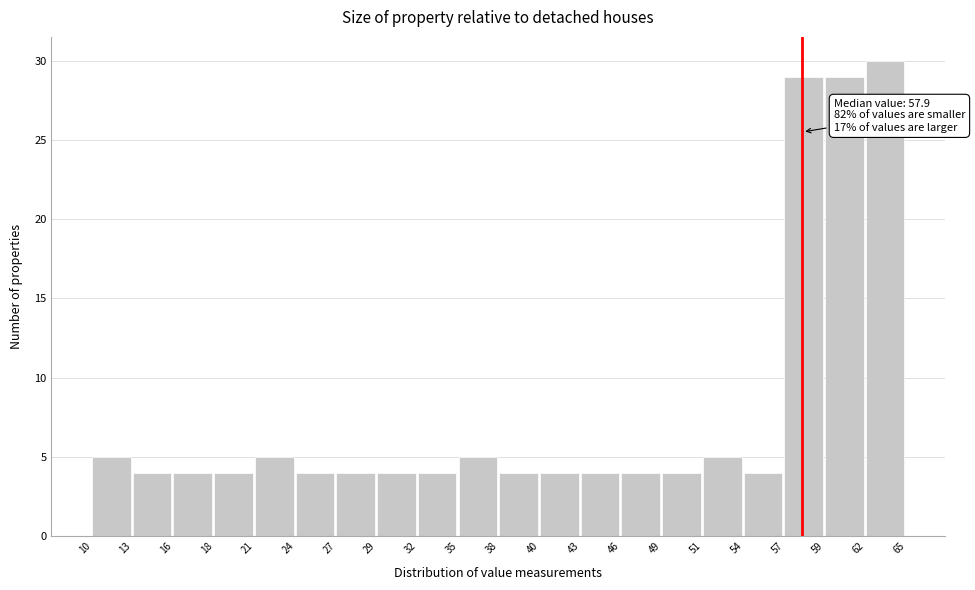

Which range on the x-axis has the tallest bar?

62 to 65